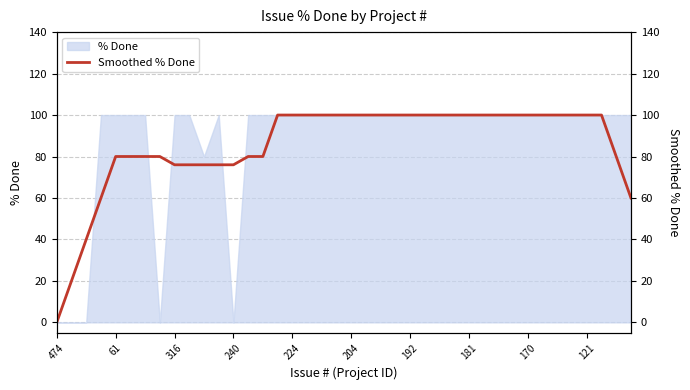

Does the chart have visible grid lines?

Yes